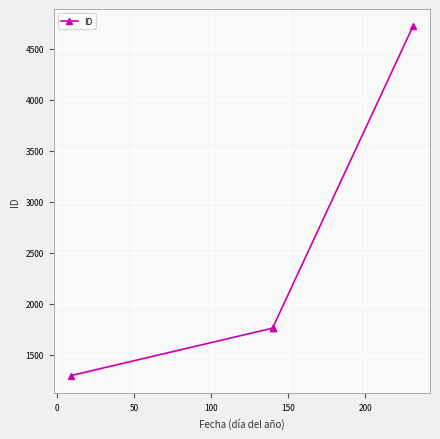

What is the value of the 2nd point from the left?

1762